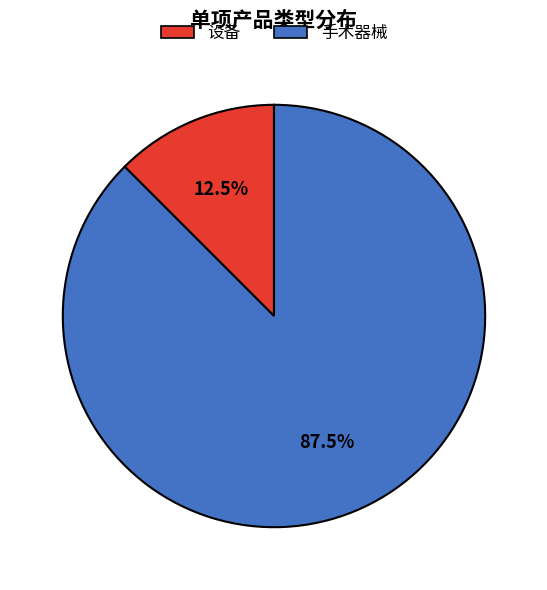

To the nearest percent, what is the combined percentage of 设备 and 手术器械?

100%